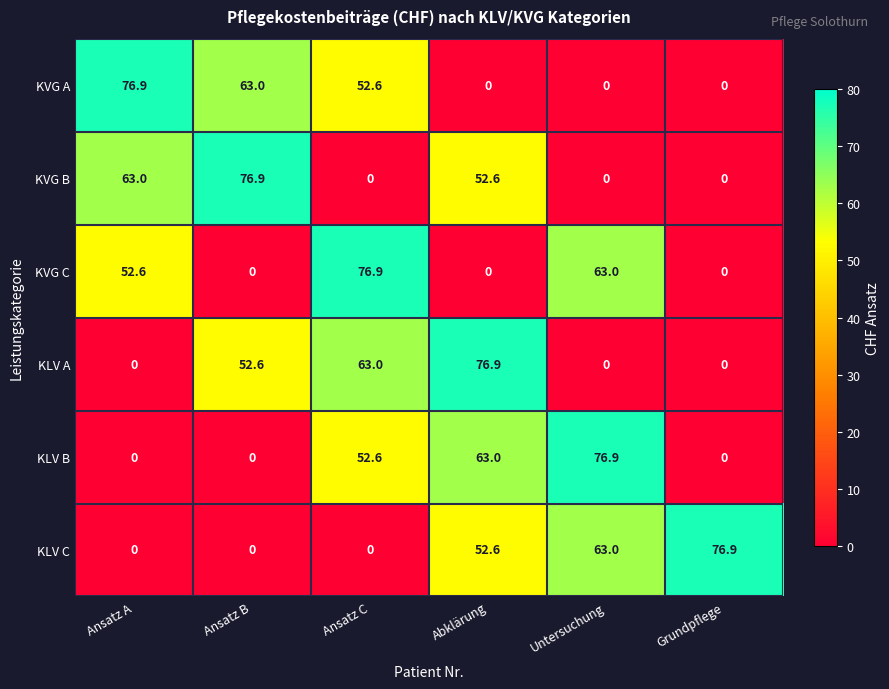

The KVG C series shows 11.6 at Ansatz A. True or false?

False